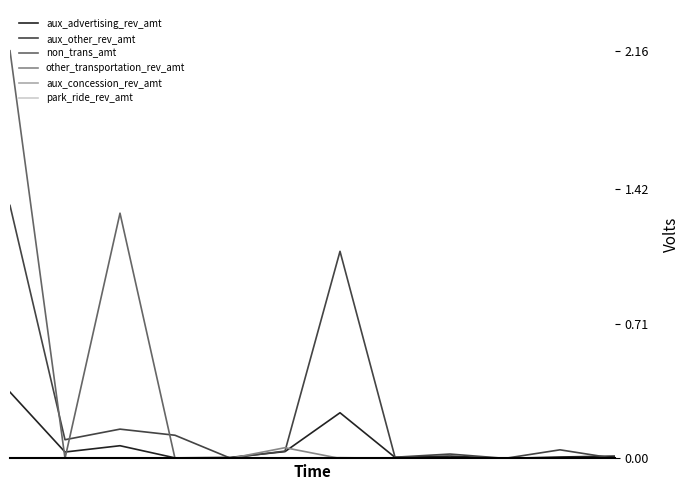

Reading right to left, list all the values displayed in this chart.

aux_advertising_rev_amt: 11=124352	10=77500	9=0	8=124353	7=55864	6=2417661	5=361800	4=53457	3=29893	2=673295	1=340000	0=3510200
aux_other_rev_amt: 11=0	10=456115	9=4587	8=232405	7=64662	6=10959711	5=388698	4=22334	3=1227132	2=1550733	1=990378	0=13387795
non_trans_amt: 11=0	10=0	9=0	8=0	7=0	6=0	5=0	4=0	3=0	2=12977977	1=0	0=21572339
other_transportation_rev_amt: 11=0	10=0	9=0	8=0	7=0	6=0	5=569098	4=10	3=18660	2=0	1=0	0=0
aux_concession_rev_amt: 11=0	10=0	9=0	8=0	7=0	6=44585	5=0	4=0	3=13196	2=0	1=0	0=2563
park_ride_rev_amt: 11=0	10=0	9=0	8=0	7=0	6=0	5=0	4=0	3=12485	2=0	1=0	0=0